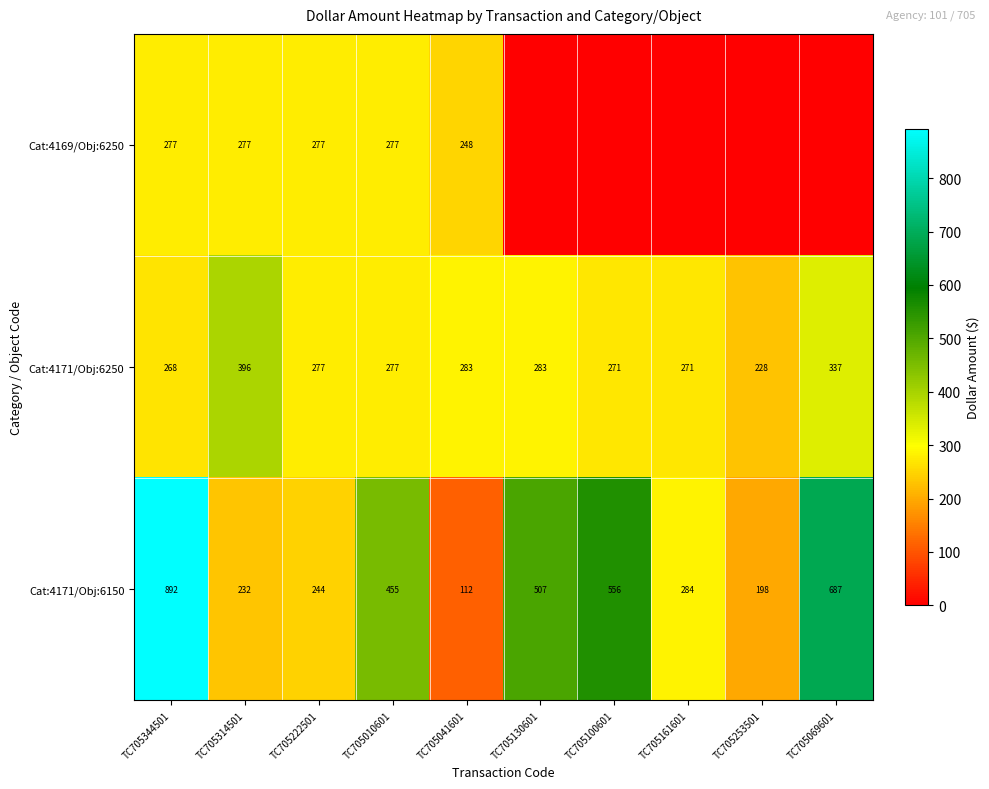

Is the value of Cat:4171/Obj:6150 at TC705253501 greater than the value of Cat:4169/Obj:6250 at TC705041601?

No